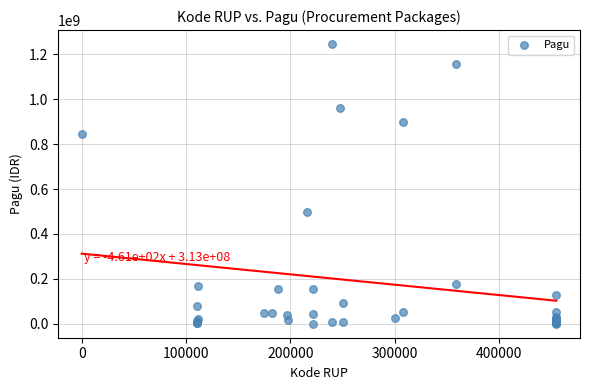

What Y value in the scatter plot is closest to 622840000?

499932000